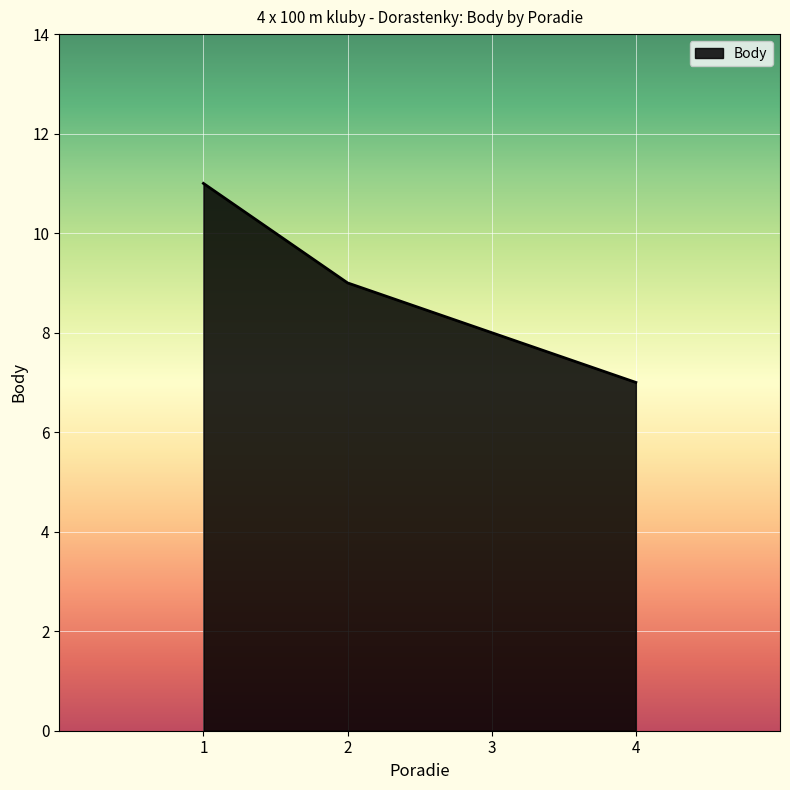

List the labels in order of value, largest first.

1, 2, 3, 4